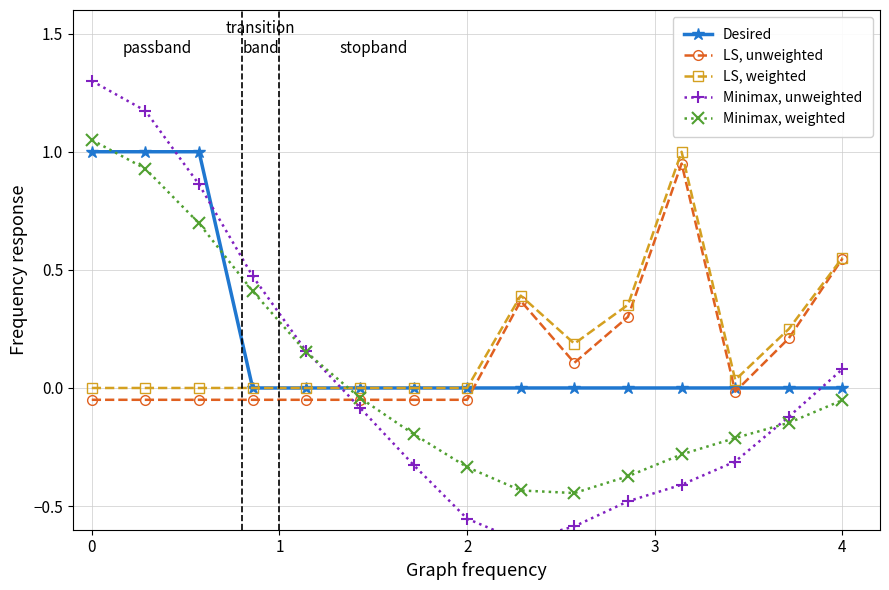

Does the chart display data point markers on the line(s)?

Yes